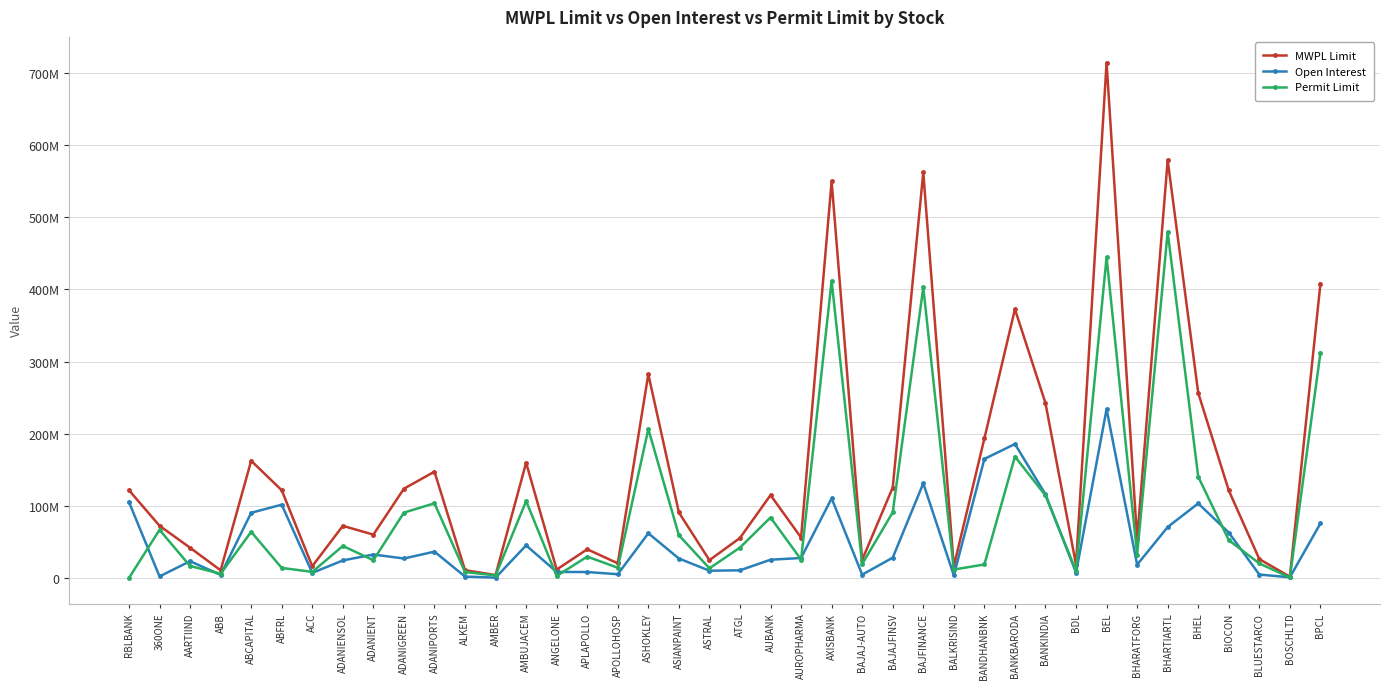

In Open Interest, how many points are higher than both neighbors (excluding endpoints)?

11